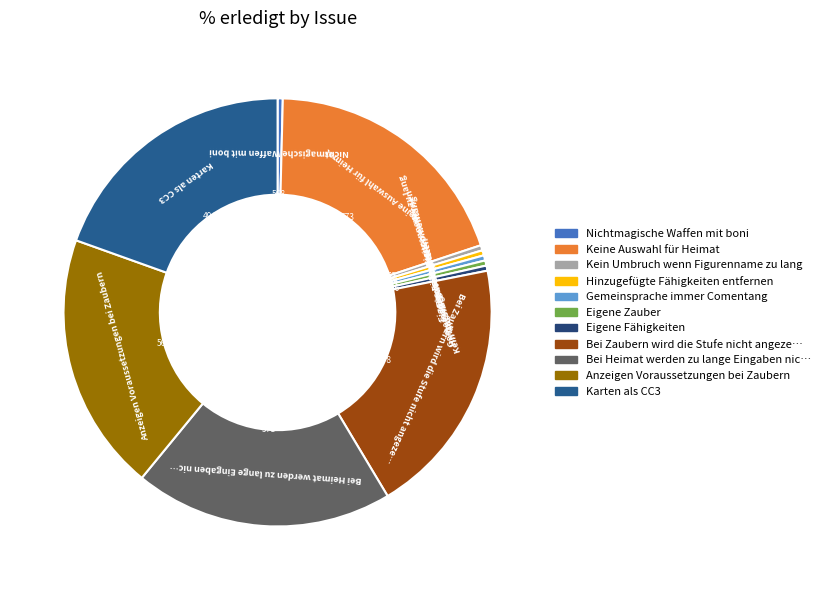

Is there any slice that represents more than half of the pie?

No